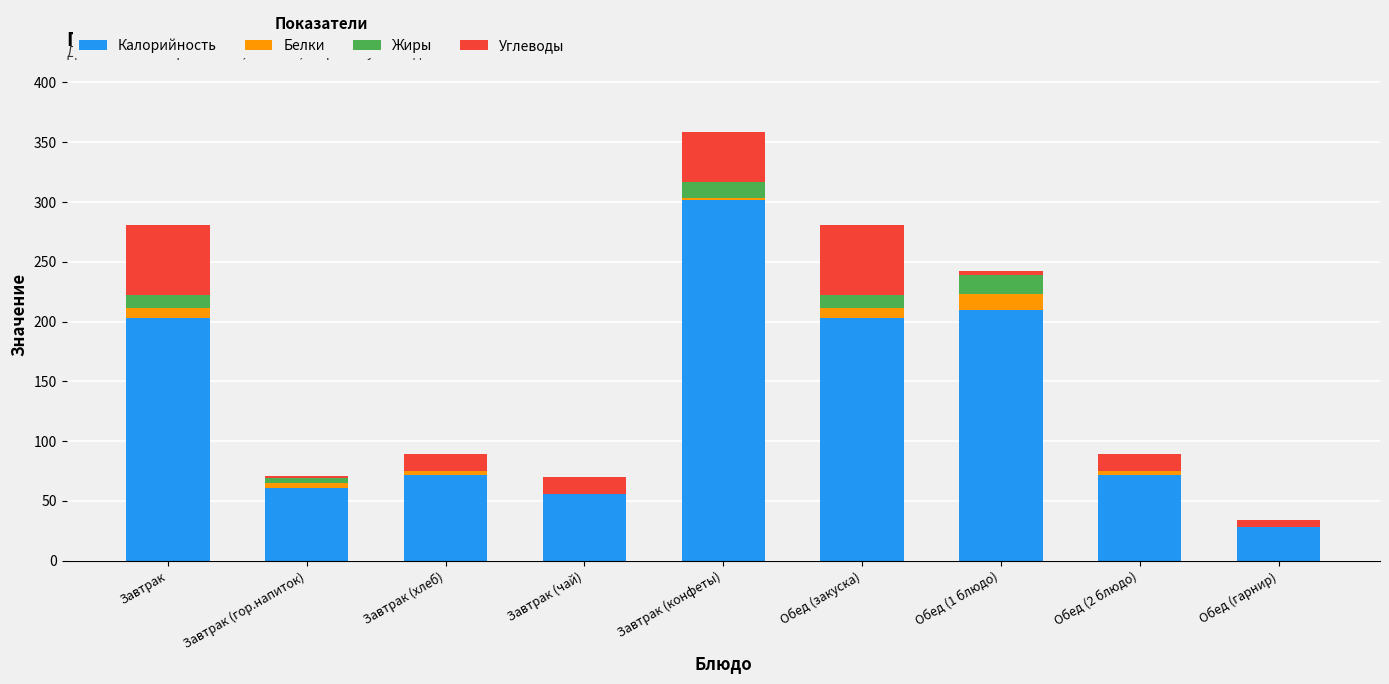

The value of Калорийность at Завтрак (чай) is 18. True or false?

False